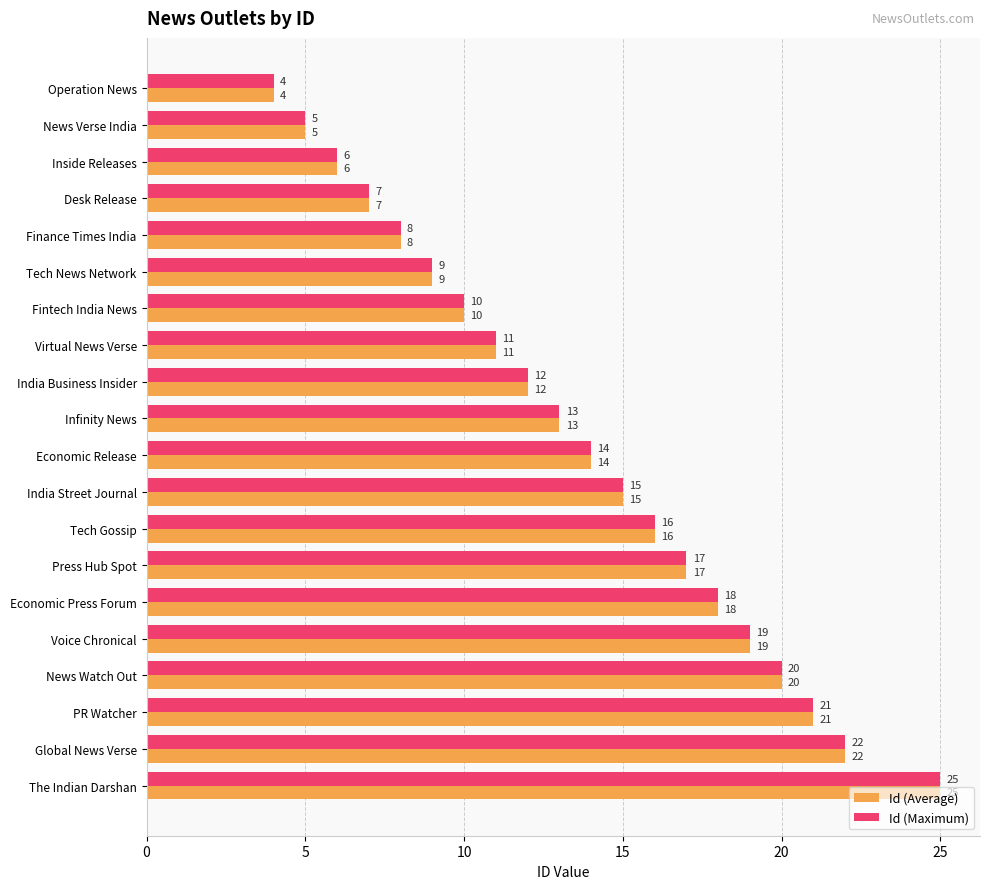

What is the sum of all Id (Average) values?

272